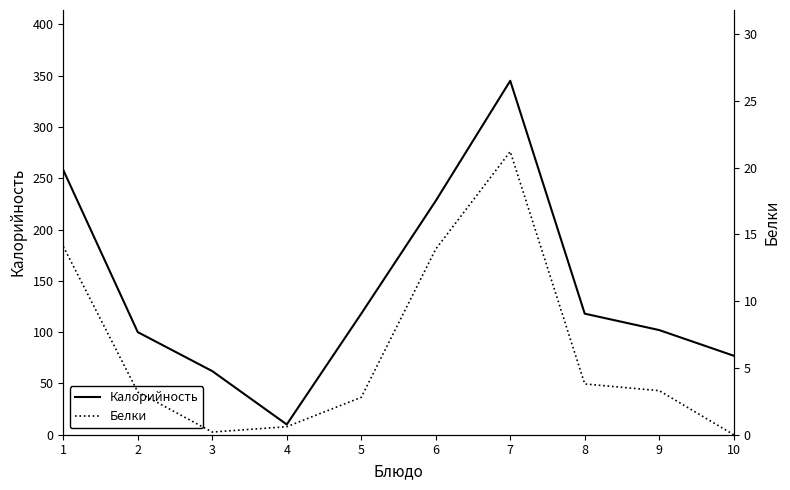

Is it true that Калорийность equals 345.0 at 7?

True